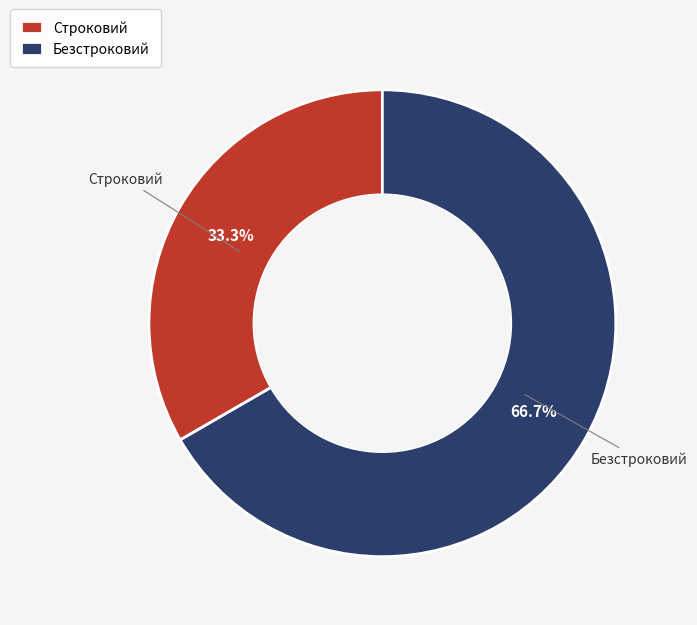

What is the ratio of the value at Безстроковий to the value at Строковий?

2.0